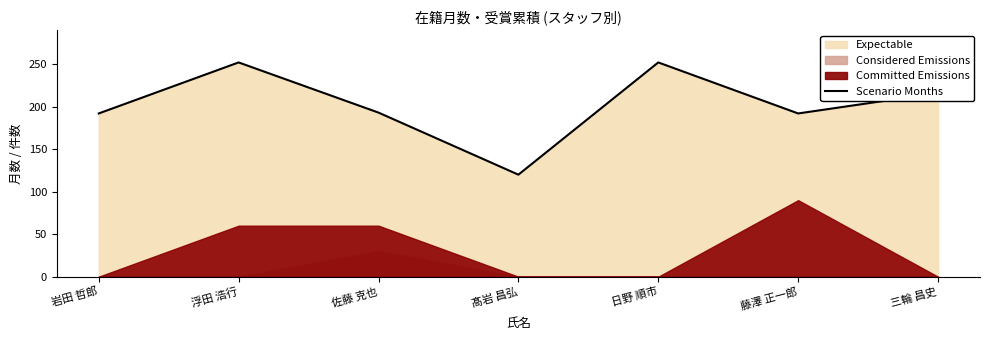

What is the label of the 7th point from the left?

三輪 昌史